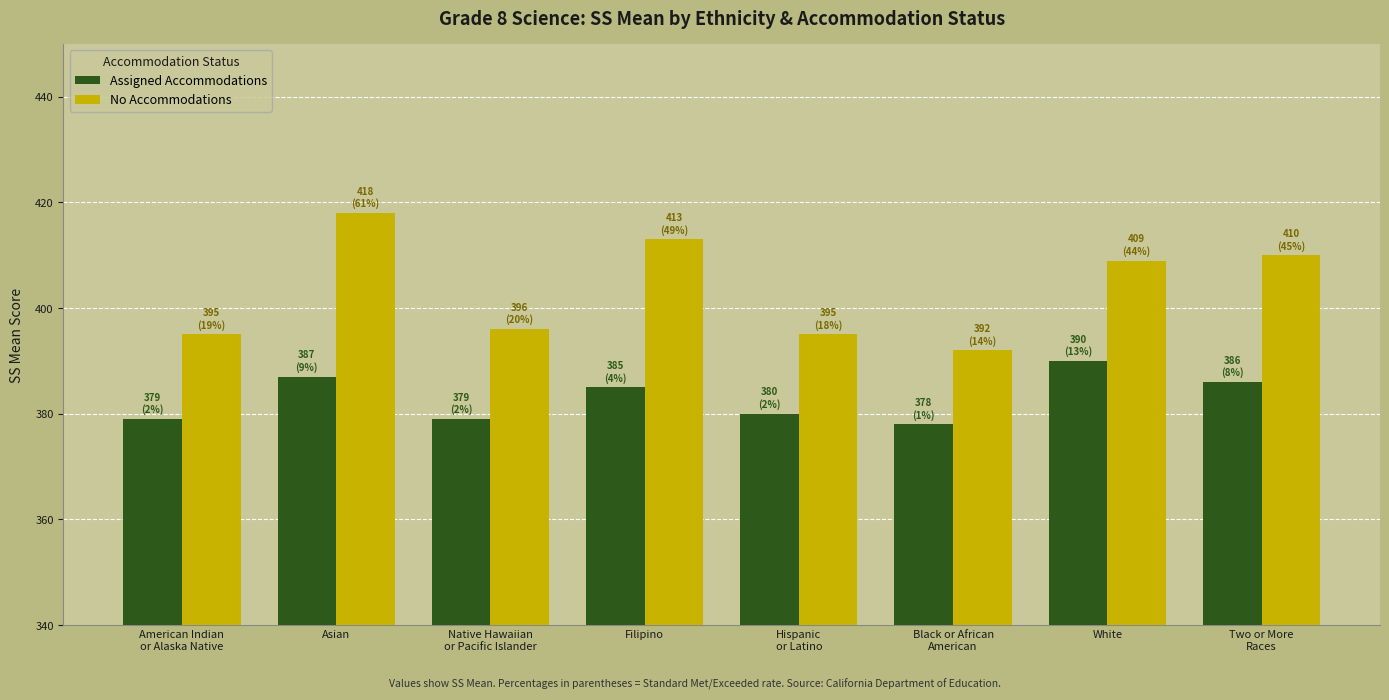

Is the value of No Accommodations at Black or African
American greater than the value of Assigned Accommodations at Hispanic
or Latino?

Yes